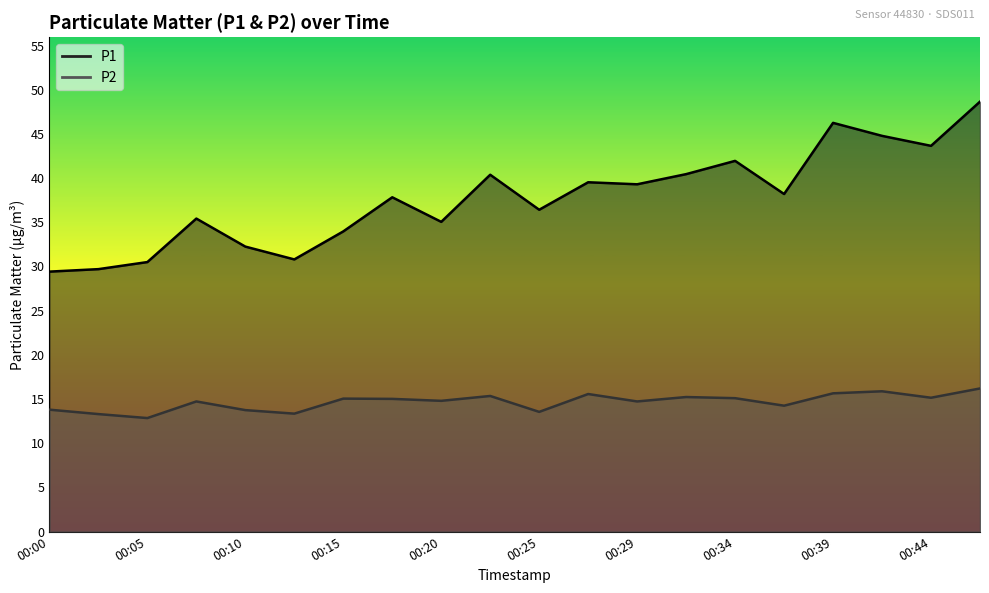

What is the average value of the P2 series?

14.7